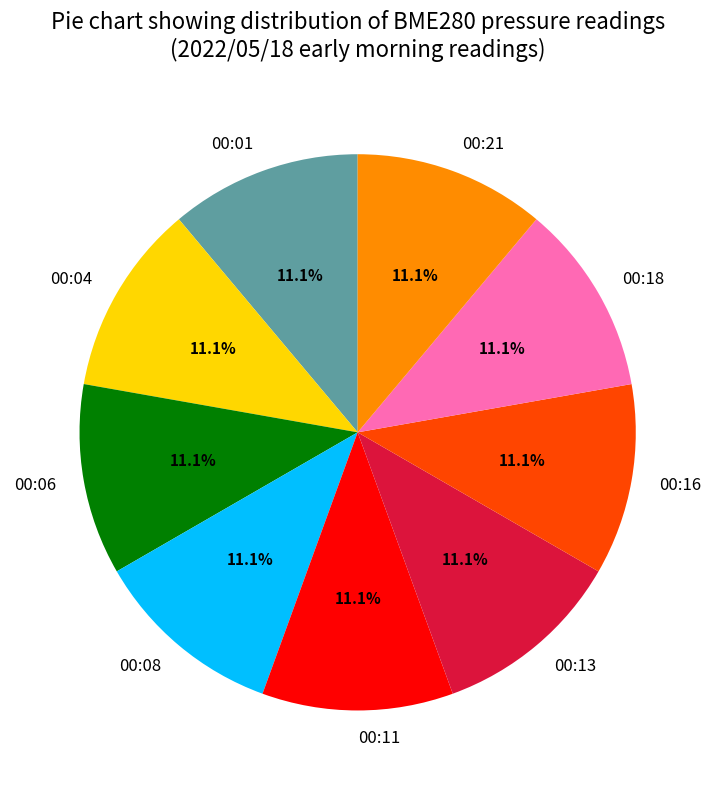

Is it true that 00:04 is 1% of the pie?

False